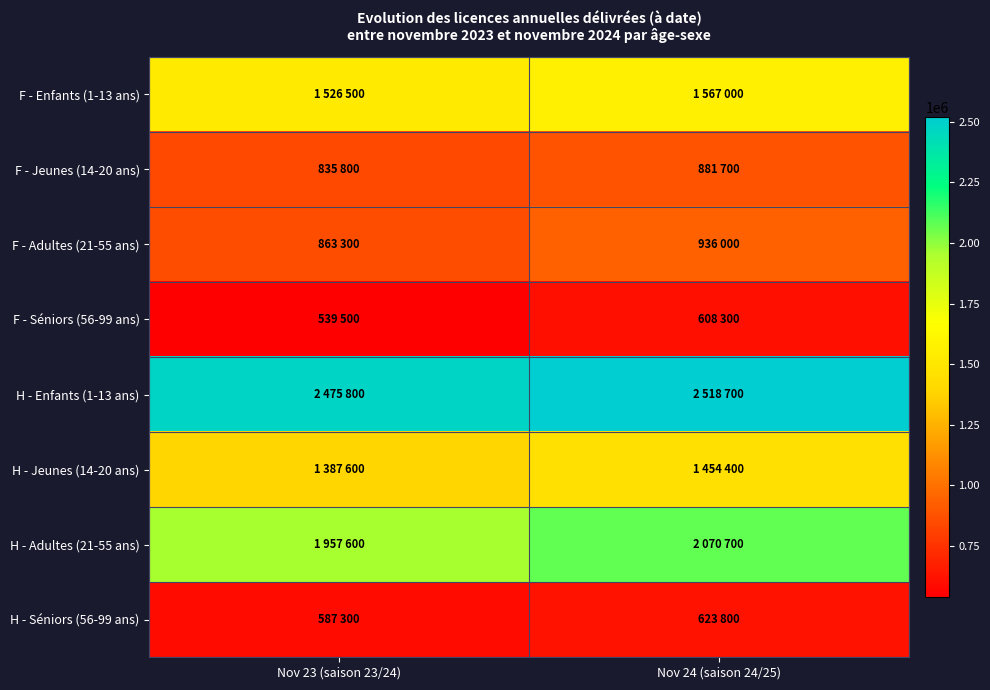

What is the maximum value shown in the chart?

2518700